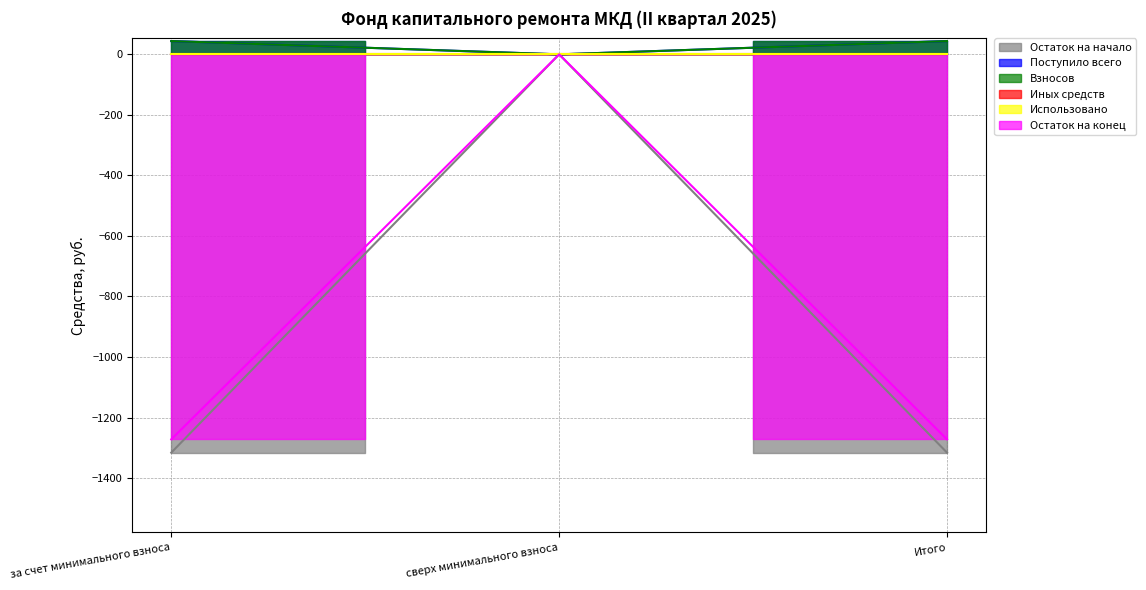

What is the average value of the Остаток на начало series?

-877.4